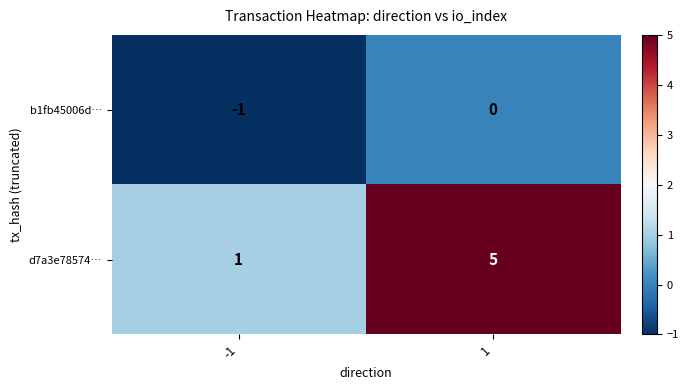

Between -1 and 1, which series saw the biggest shift?

d7a3e78574…